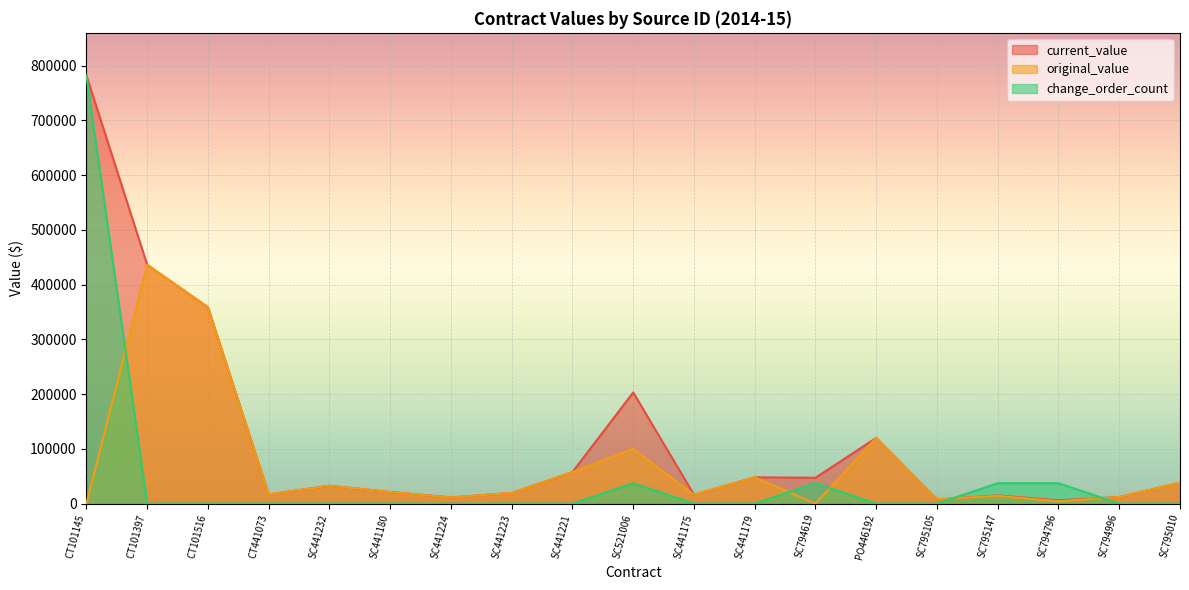

Read the change_order_count value at SC794619.

37228.8